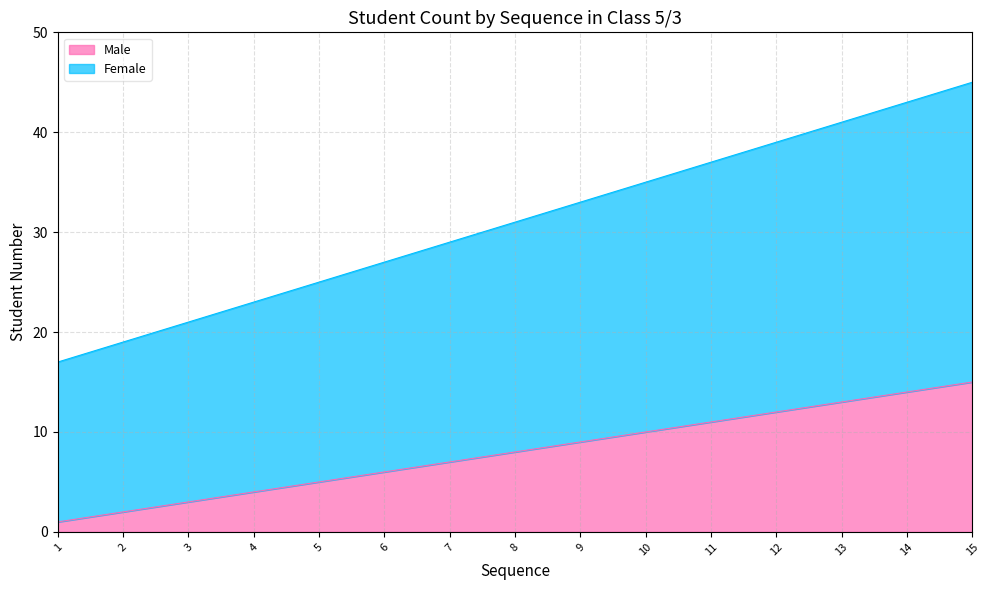

True or false: Male has a value of 4 at 4.

True